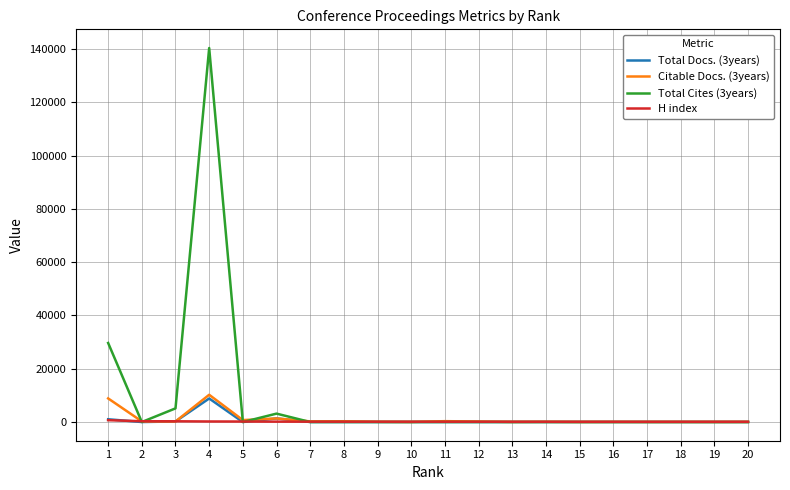

At which category is the sum across all series the highest?

4